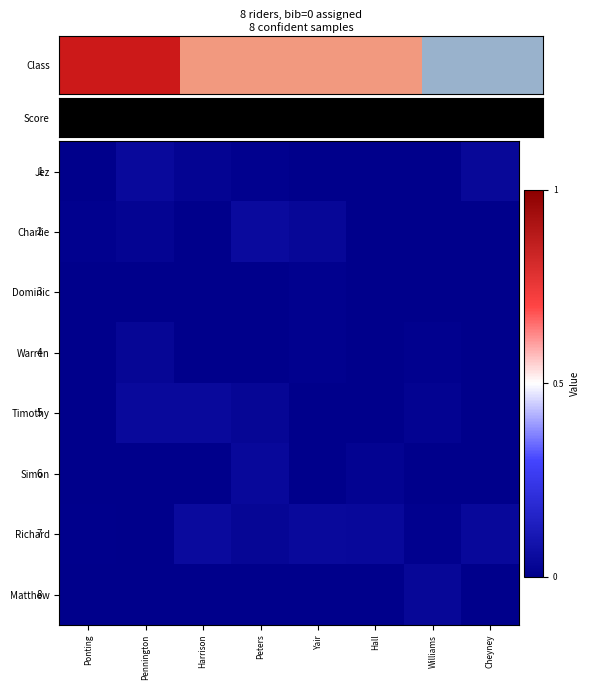

How many data points in Dominic are above 0?

2